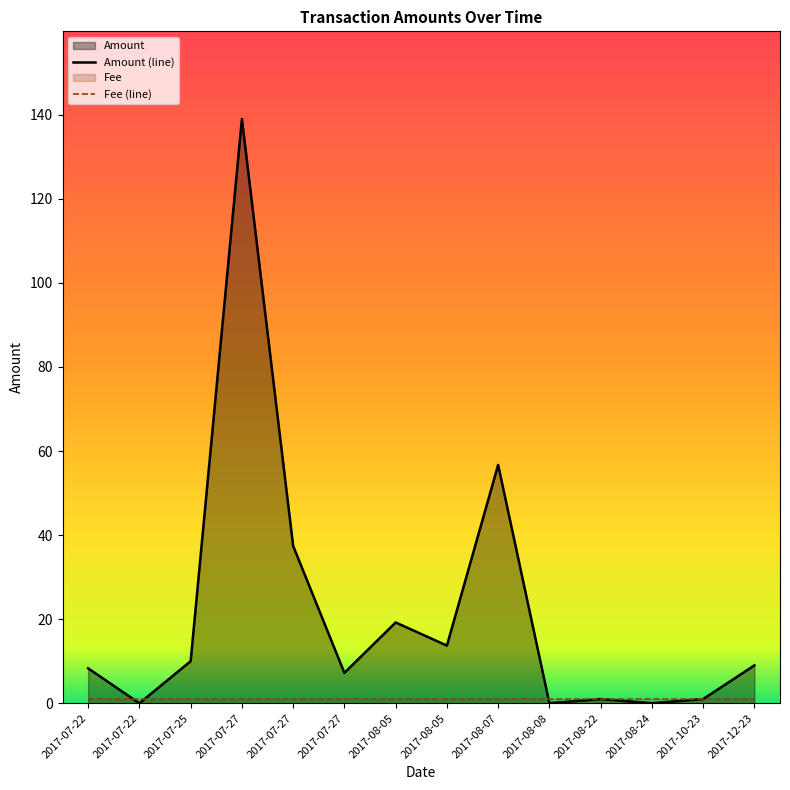

What is the label of the 4th point from the right?

2017-08-22